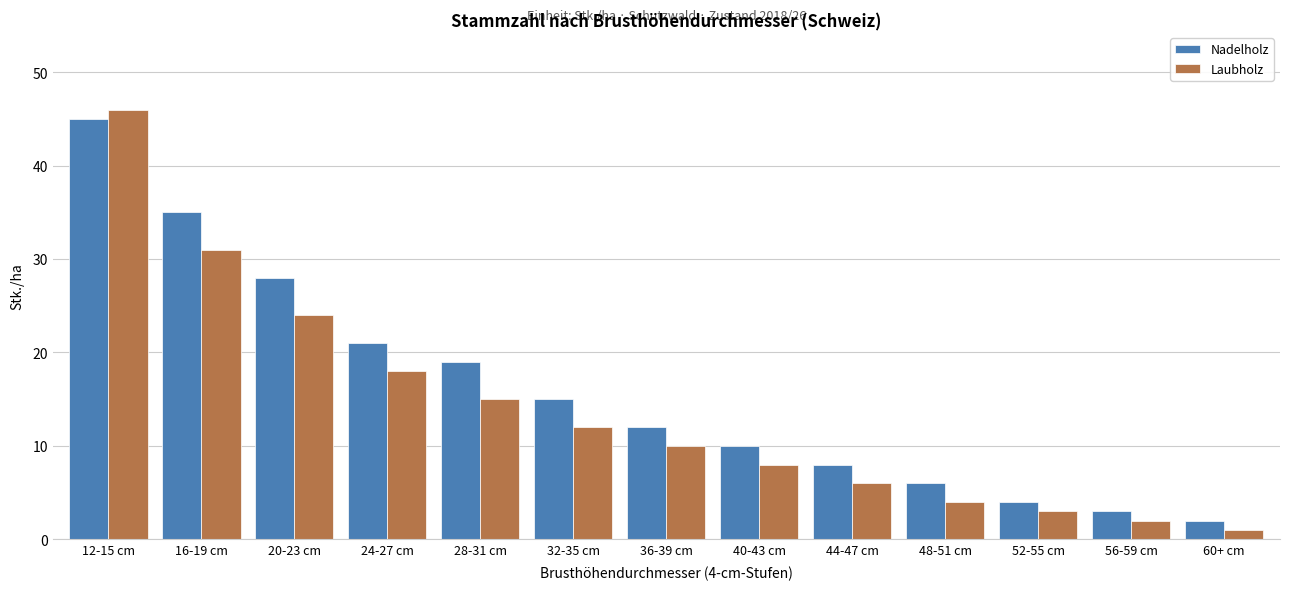

Reading left to right, list all the values displayed in this chart.

Nadelholz: 45	35	28	21	19	15	12	10	8	6	4	3	2
Laubholz: 46	31	24	18	15	12	10	8	6	4	3	2	1